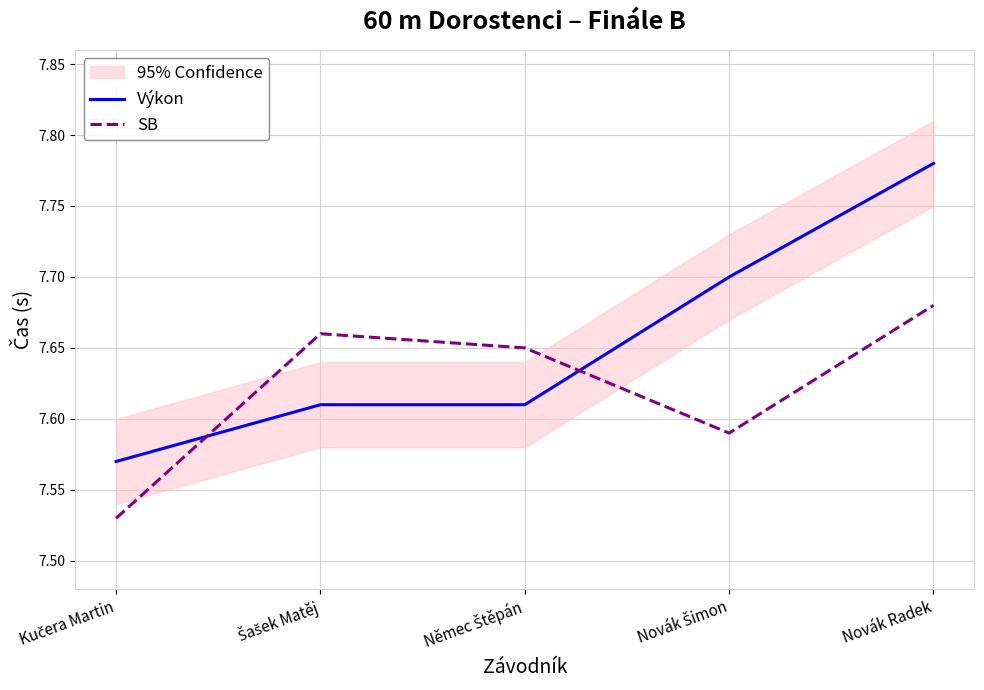

After their last crossing, which series has the higher values: SB or Výkon?

Výkon